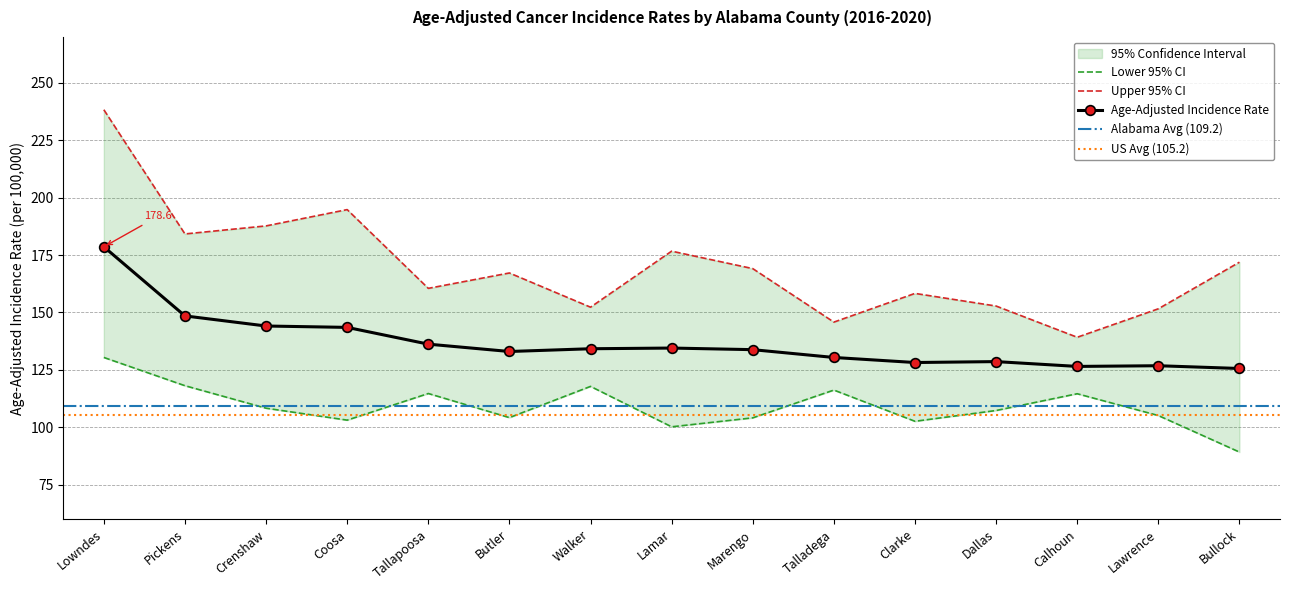

The value of Lower 95% CI at Walker is 117.8. True or false?

True